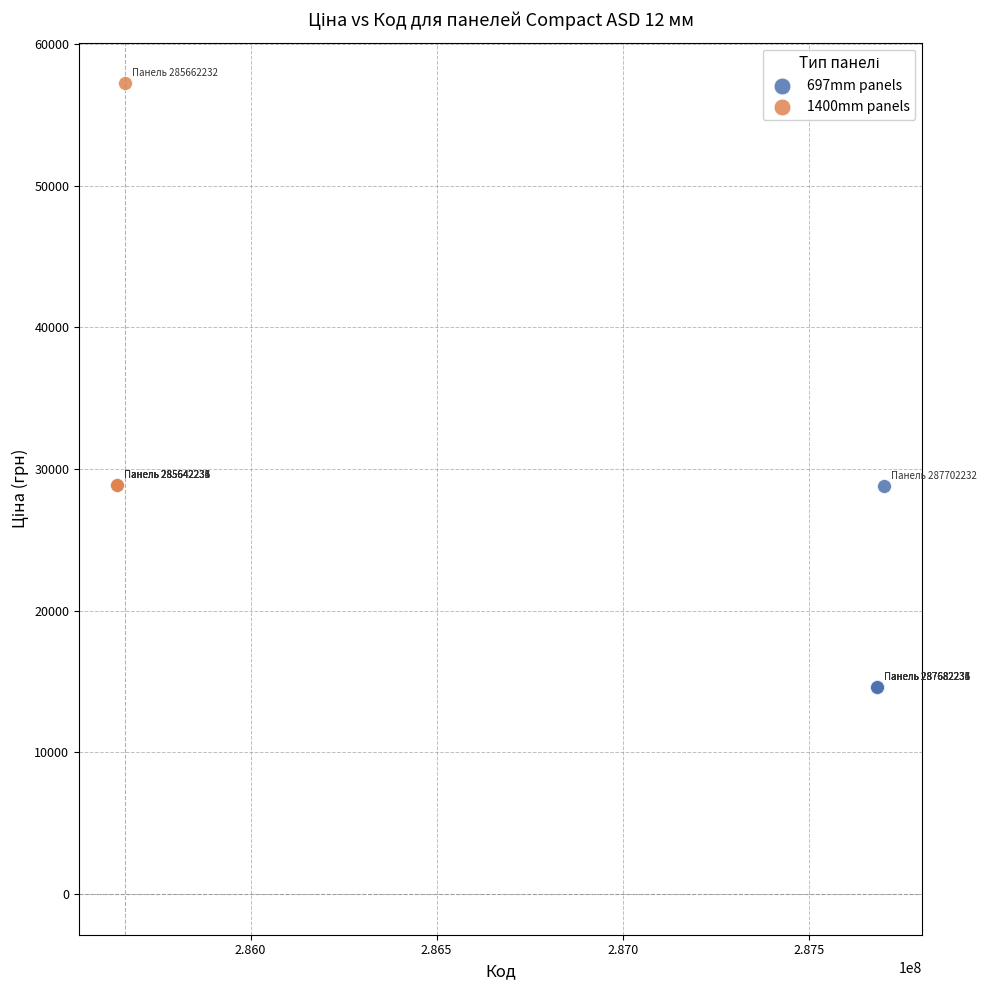

Which series contains the lowest Y value?

697mm panels